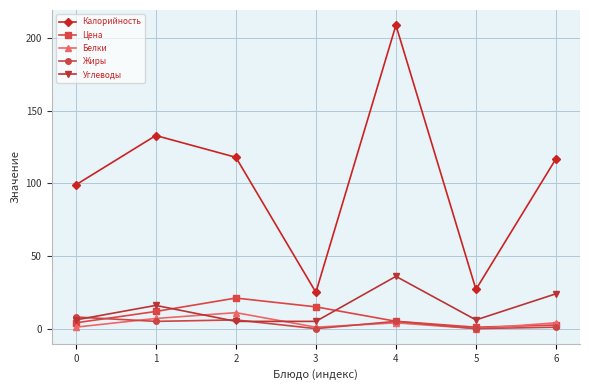

The value of Калорийность at 3 is 25.0. True or false?

True